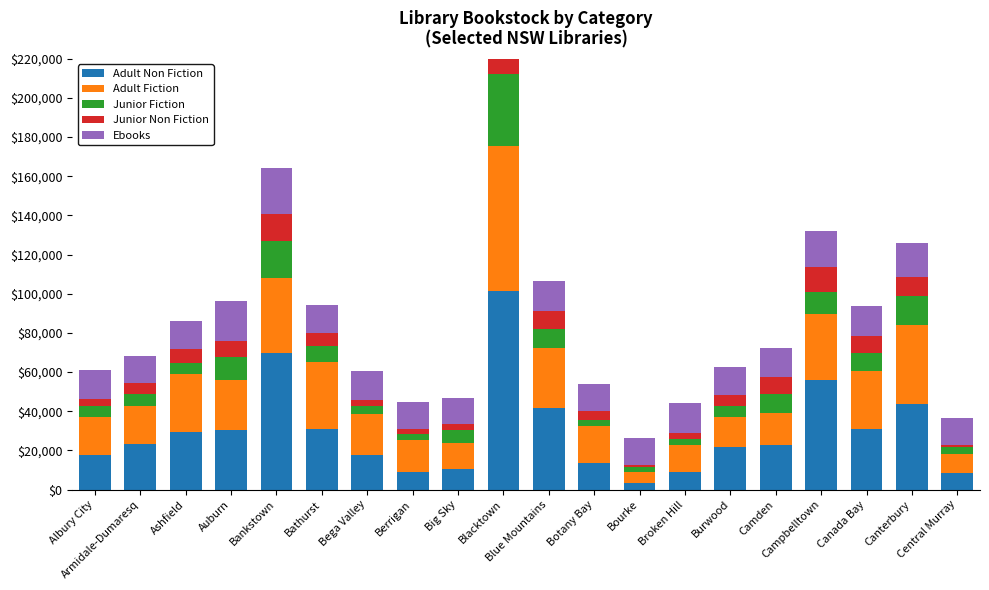

Count the number of data series in this chart.

5